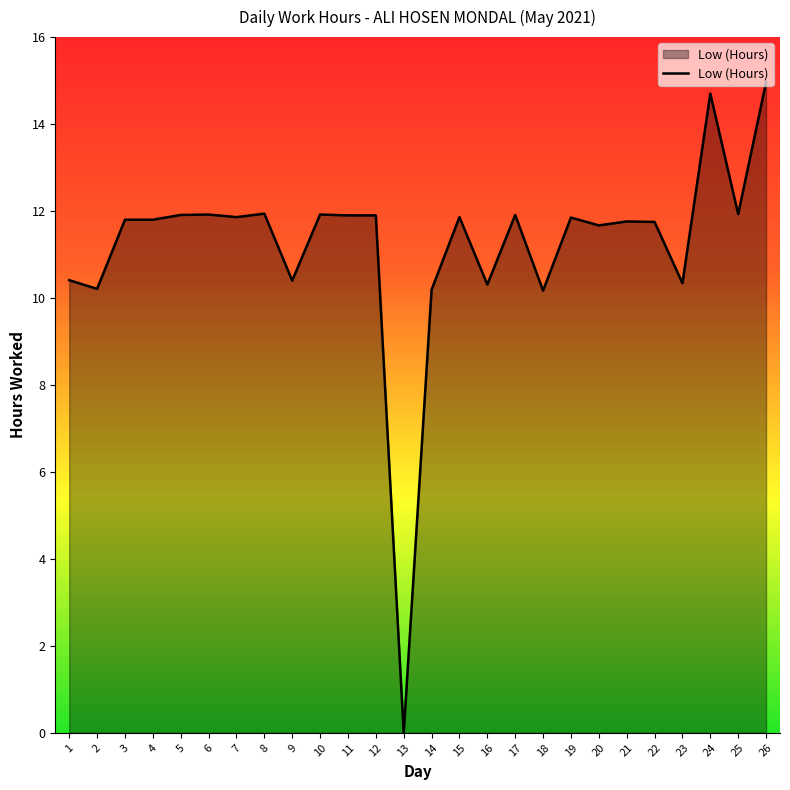

At which label does the data first exceed 11?

3